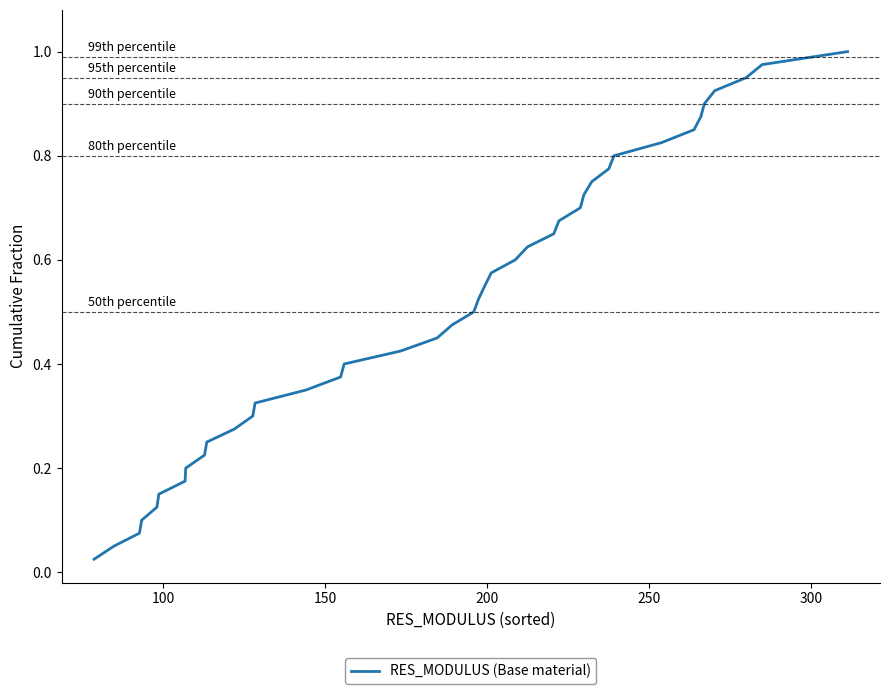

Is this an area chart (filled region under the line)?

No